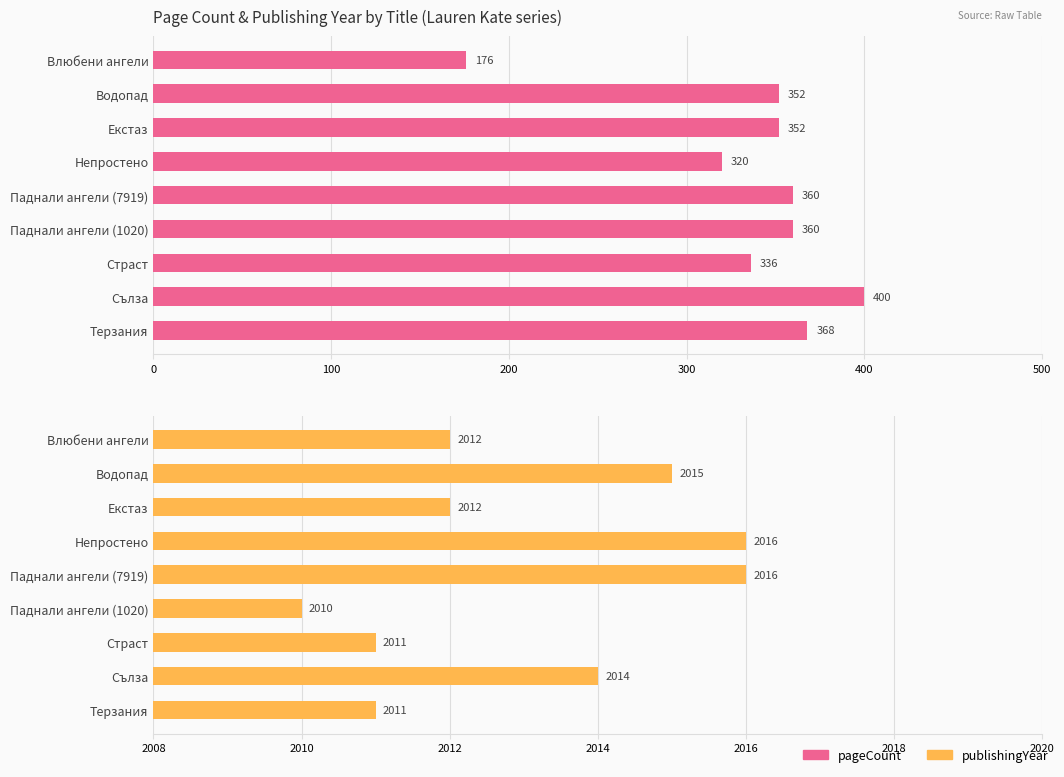

Are the bars horizontal?

Yes